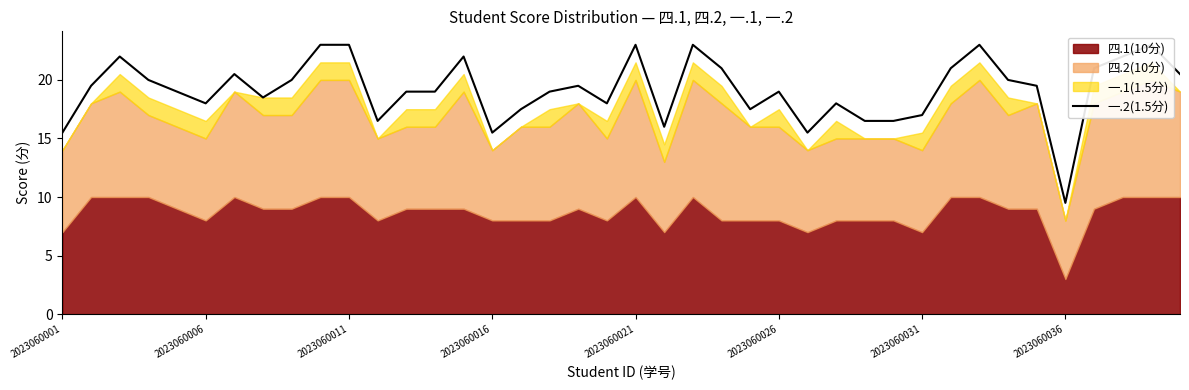

What is the maximum value shown in the chart?

23.0